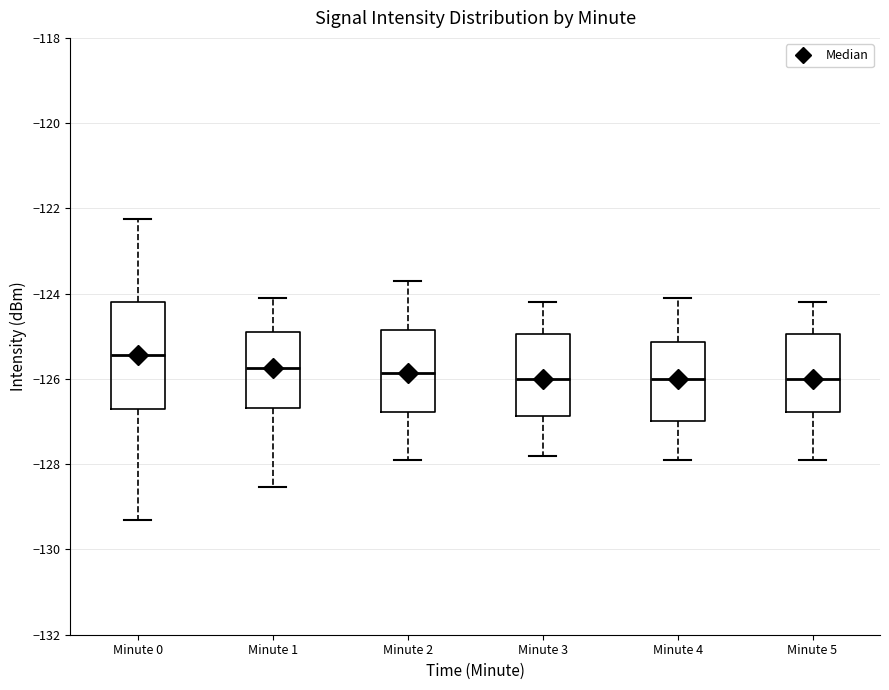

Reading left to right, read every box against the y-axis: the position of its median line, the range the box covers, and the ends of its whiskers. The values are not printed on the chart, so give them approximately, as read against the axis.

Minute 0: median -125.4, box -126.8 to -124.2, whiskers -129.4 to -122.2
Minute 1: median -125.8, box -126.6 to -125.0, whiskers -128.6 to -124.0
Minute 2: median -125.8, box -126.8 to -124.8, whiskers -127.8 to -123.6
Minute 3: median -126.0, box -126.8 to -125.0, whiskers -127.8 to -124.2
Minute 4: median -126.0, box -127.0 to -125.2, whiskers -127.8 to -124.0
Minute 5: median -126.0, box -126.8 to -125.0, whiskers -127.8 to -124.2